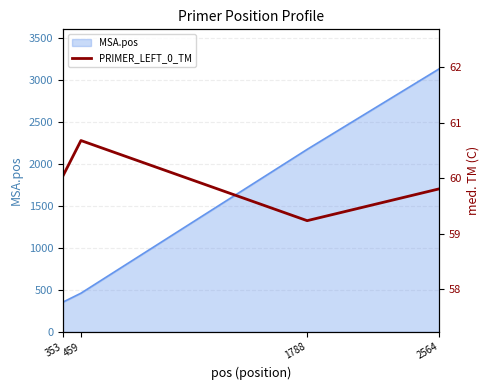

The value at 353 is 60.0. True or false?

True